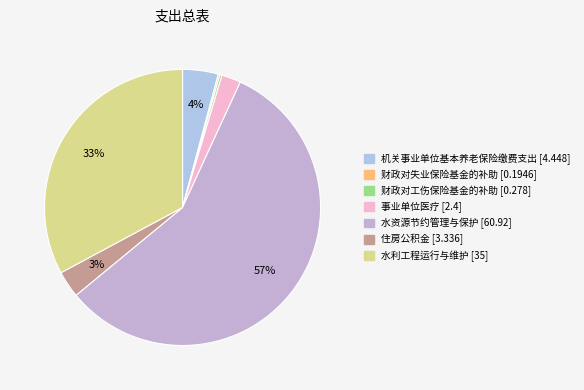

How many segments does this pie chart have?

7